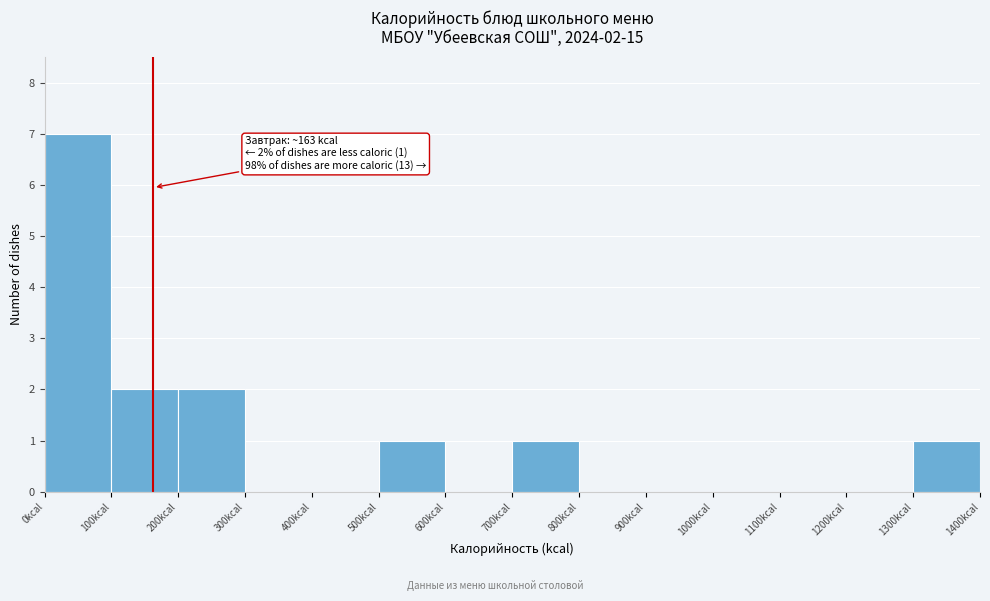

Over which range of the x-axis is the bar tallest?

0 to 100